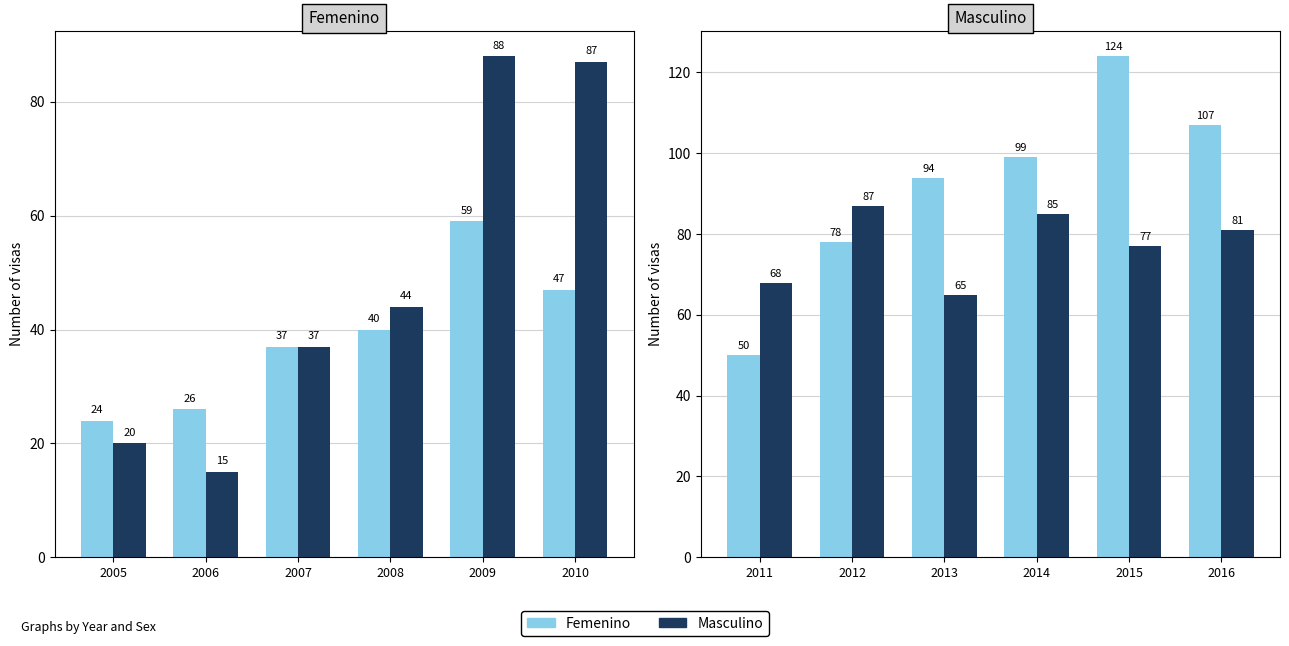

What is the difference between the Masculino values at 2012 and 2013?

22